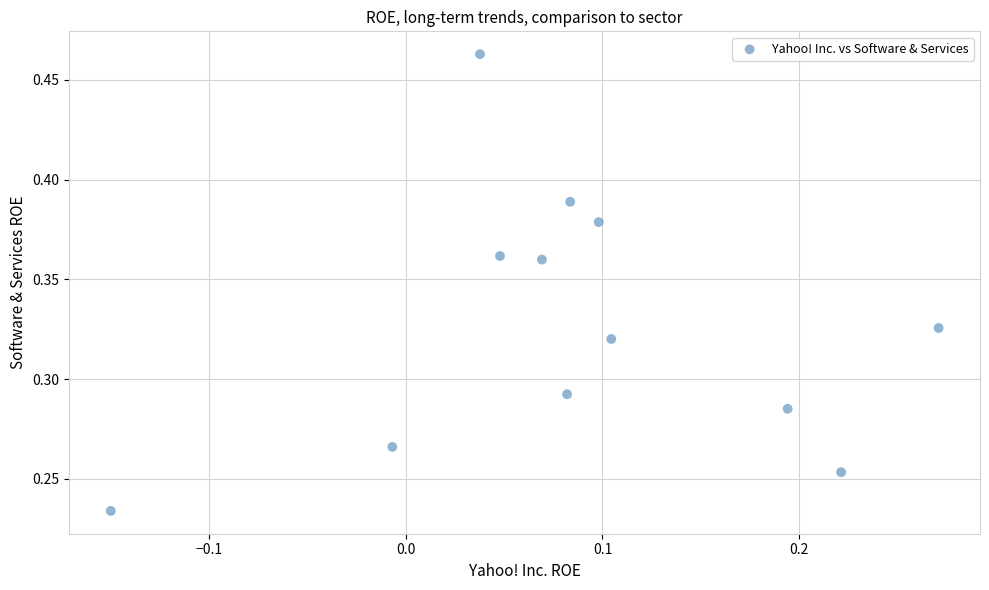

How many points are shown in the scatter plot?

12